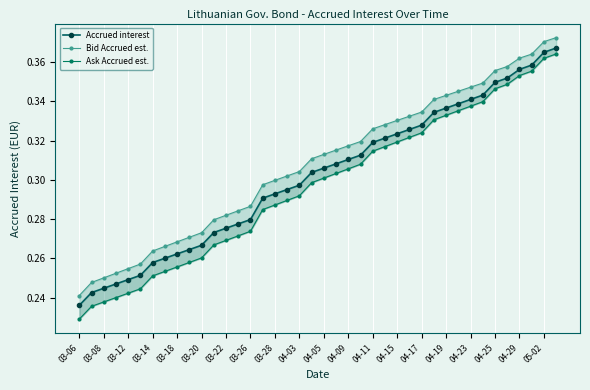

Which has a higher value, 33 or 04-19?

33